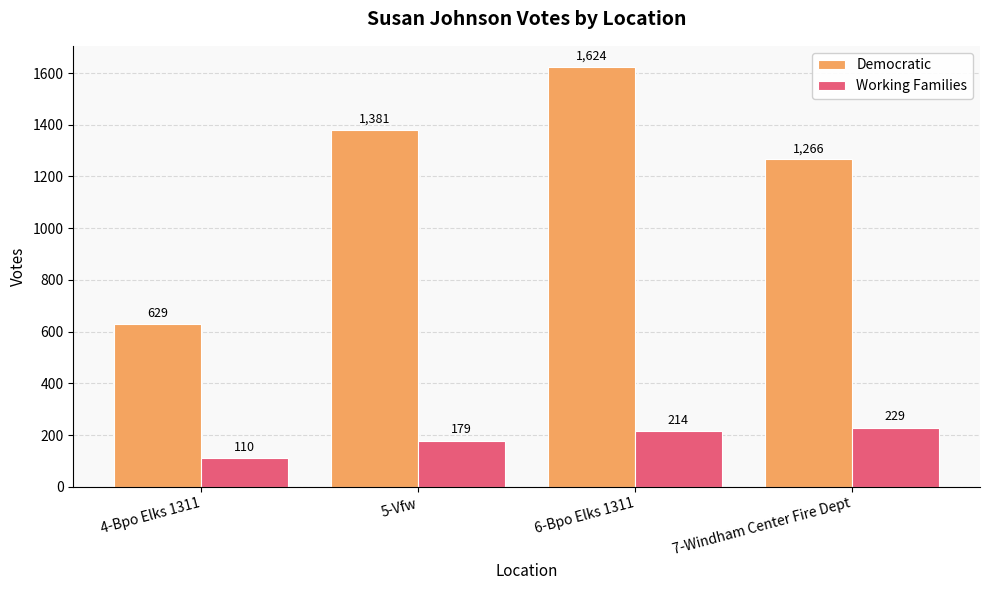

What is the sum of all Working Families values?

732